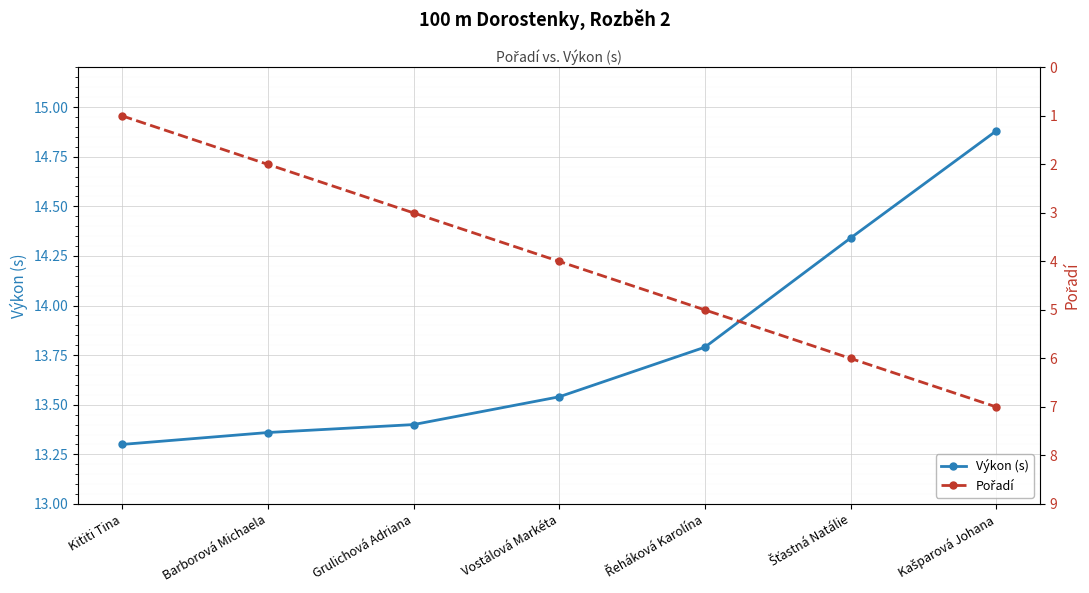

What is the total value across all series at Vostálová Markéta?

17.5